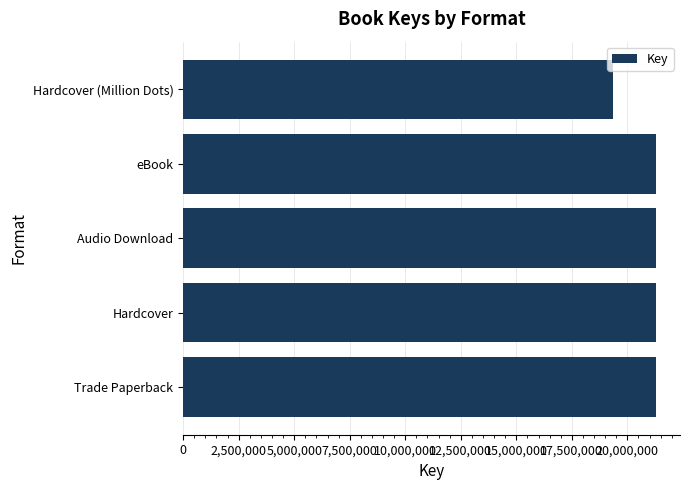

How many bars are there in total?

5